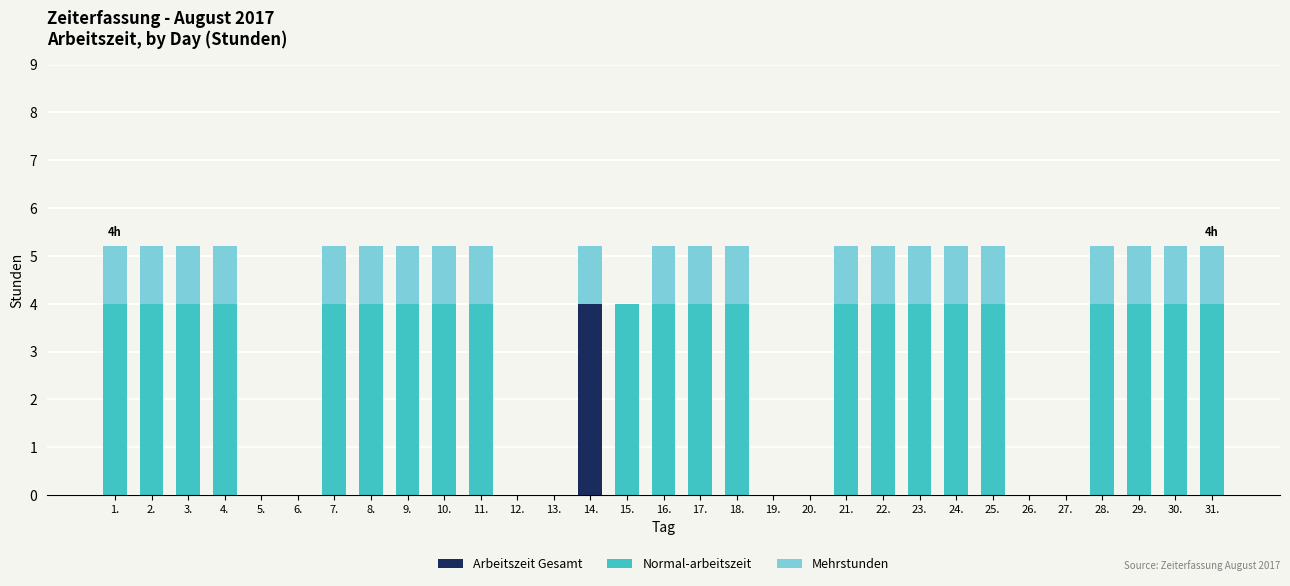

The Arbeitszeit Gesamt series shows 2.5 at 22.. True or false?

False